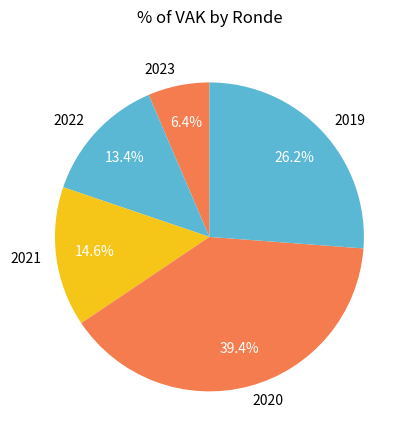

To the nearest percent, what is the difference between the largest and smallest slice percentages?

33%